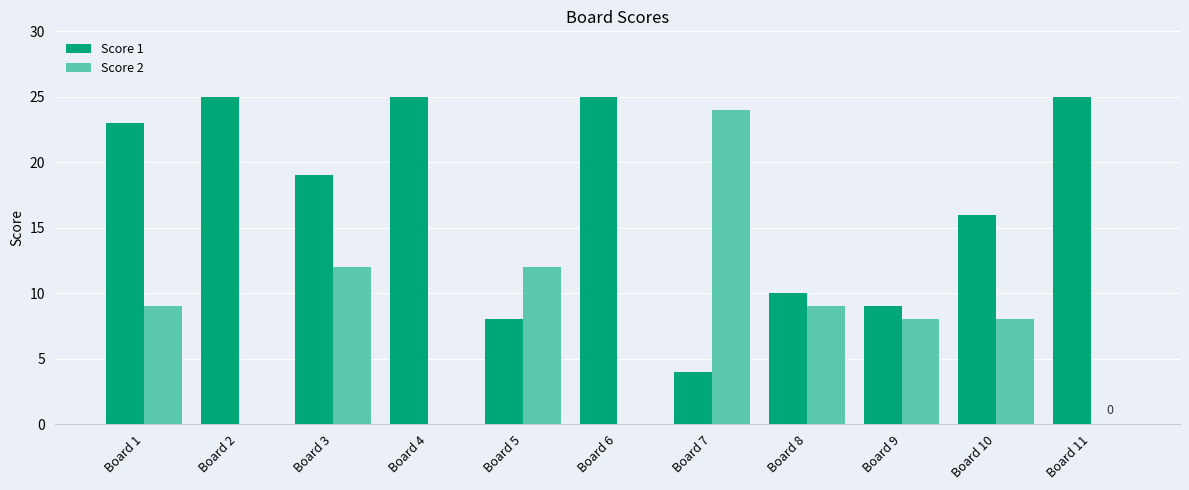

Which series changed the most between Board 1 and Board 5?

Score 1